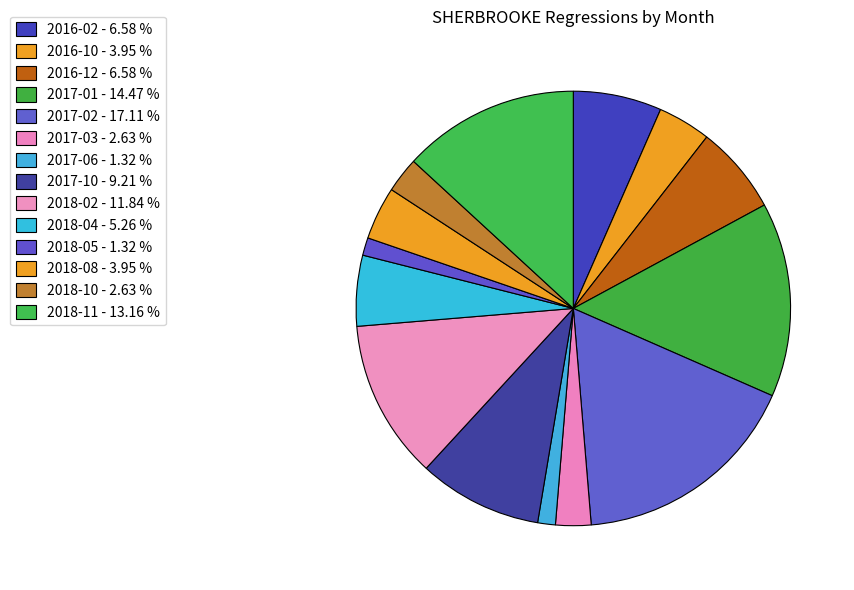

How many slices are in this pie chart?

14